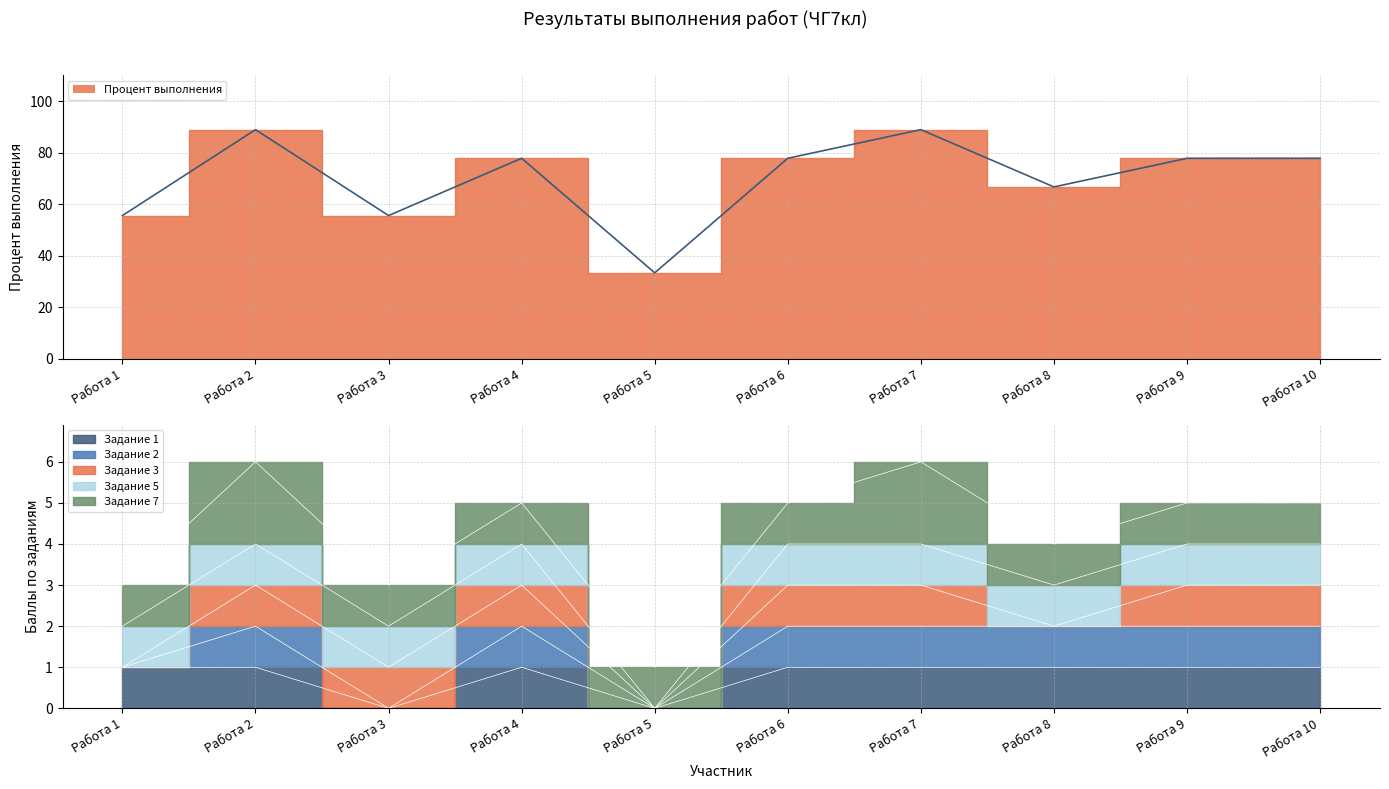

True or false: 3 has a value of 1.6 at Работа 2.

False